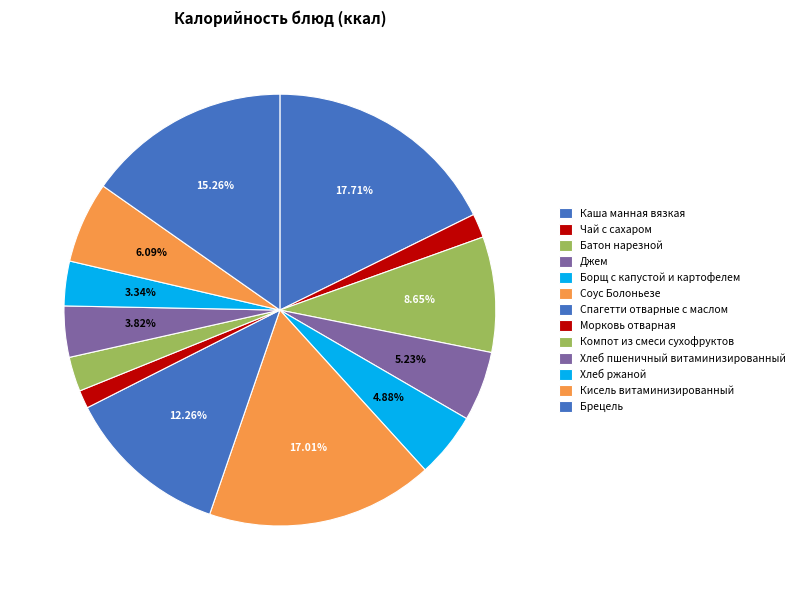

How many segments does this pie chart have?

13